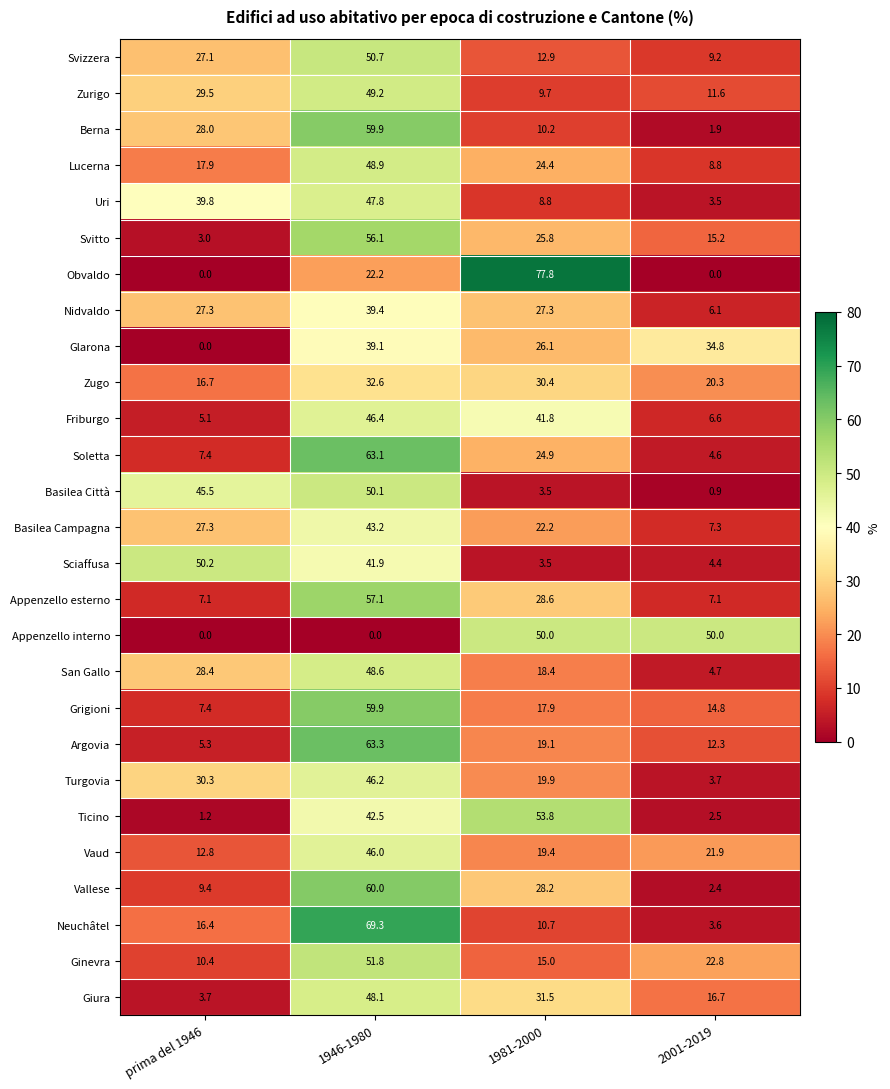

List the labels in order of Neuchâtel value, largest first.

1946-1980, prima del 1946, 1981-2000, 2001-2019